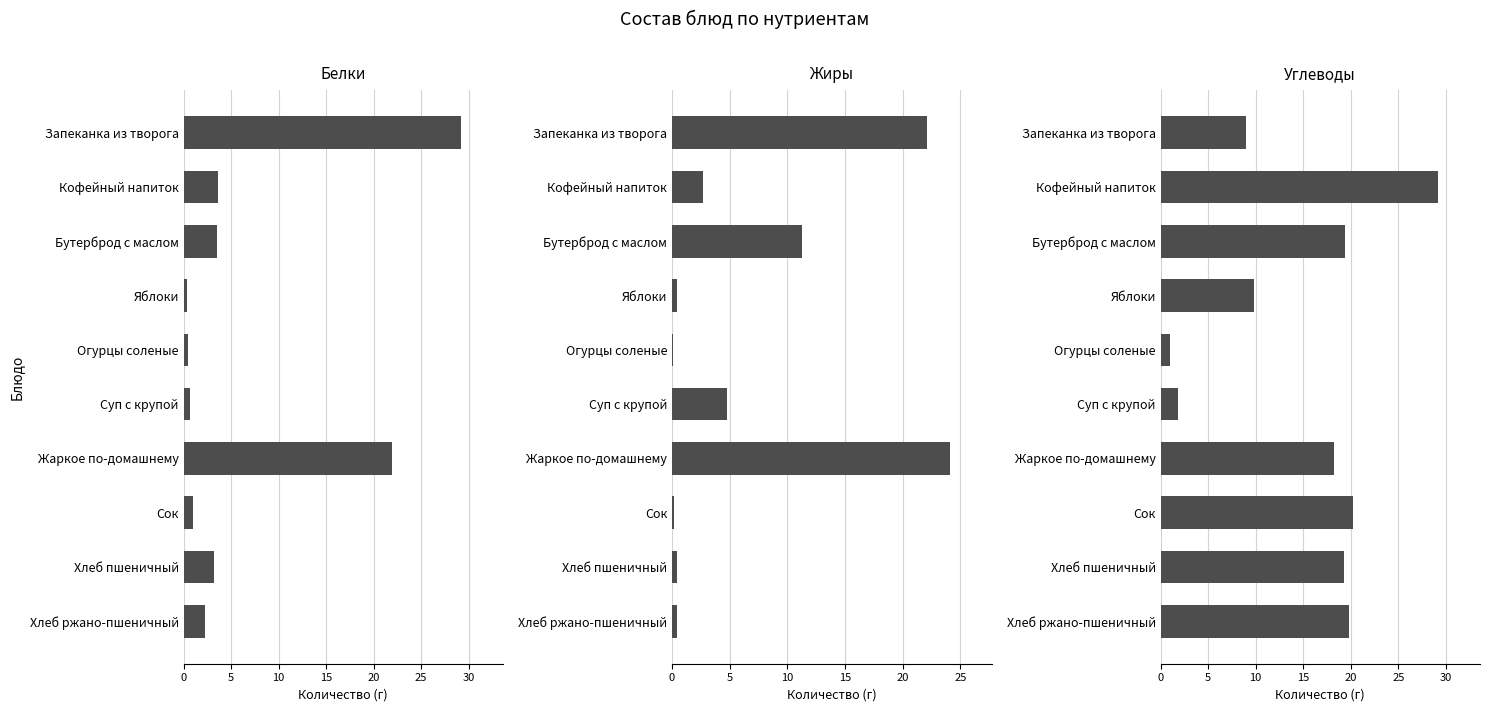

What is the difference between the maximum and second lowest values in the Жиры series?

23.9